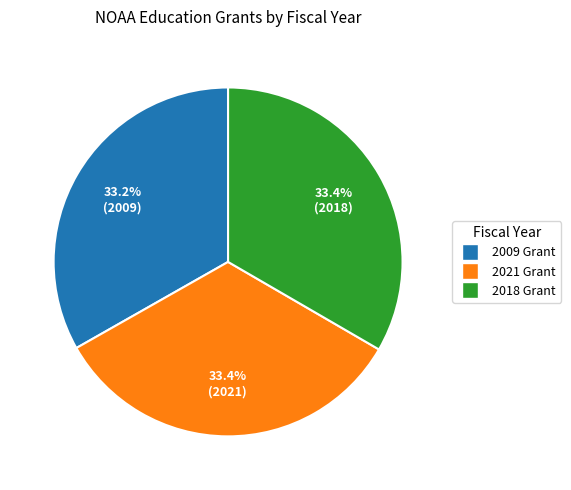

How much of the chart is everything except 2021 Grant?

66.6%